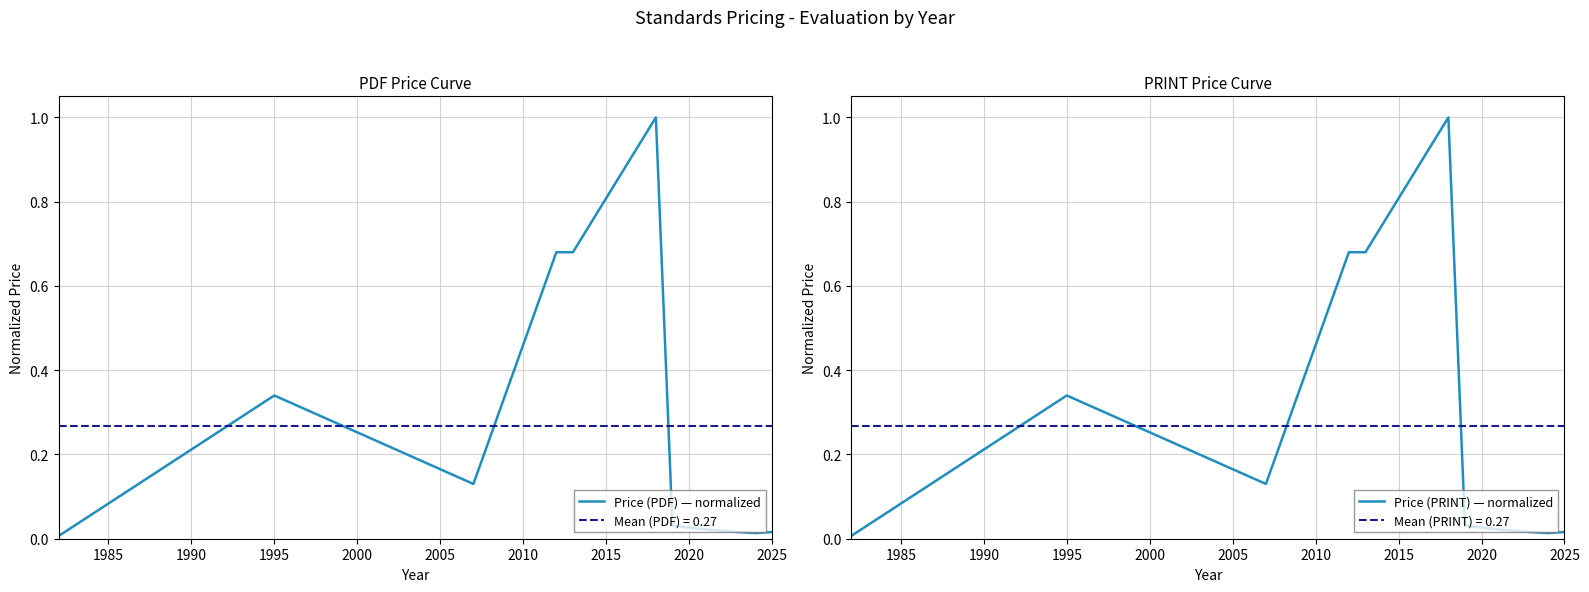

What is the difference between the maximum and minimum values in the Price (PDF) — normalized series?

1.0